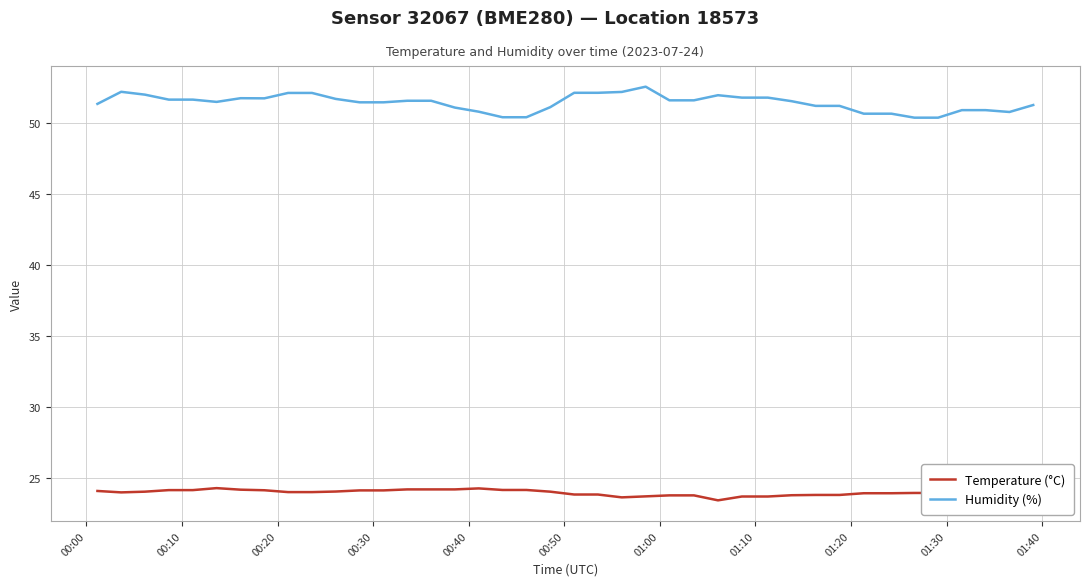

Which series has the largest total across all categories?

Humidity (%)